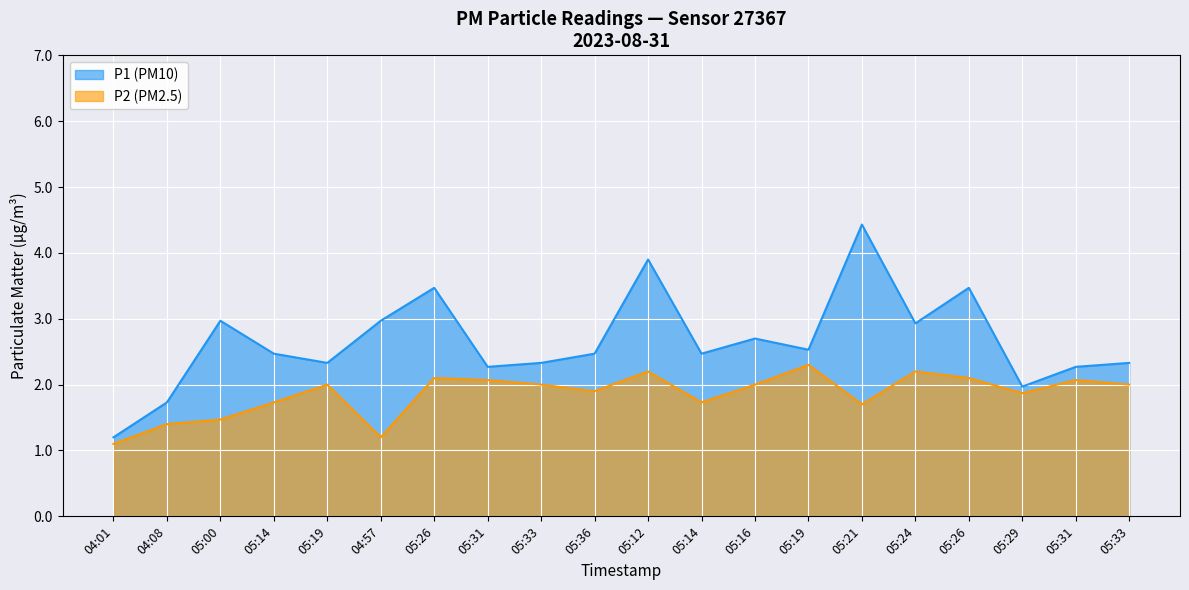

True or false: P2 and P1 intersect in this chart.

False